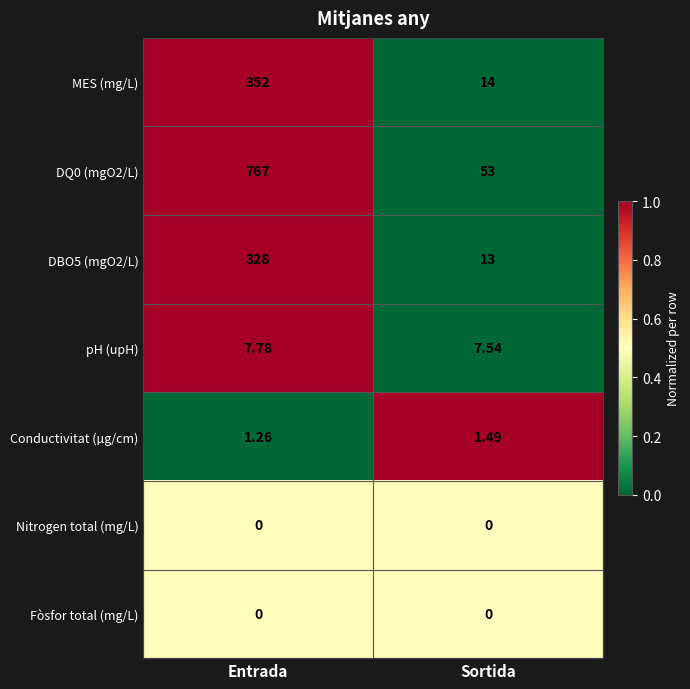

List the labels in order of MES (mg/L) value, largest first.

Entrada, Sortida